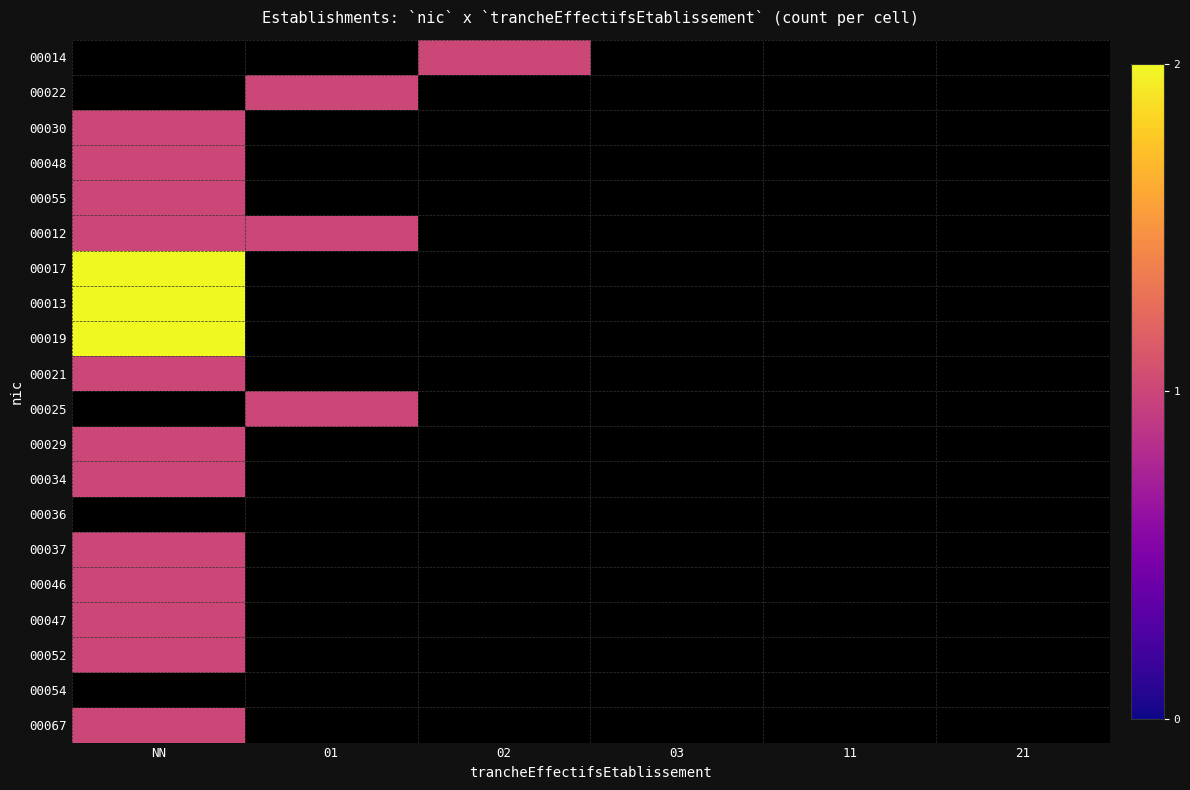

At 01, list the series in order from smallest to largest.

00014, 00022, 00030, 00048, 00055, 00012, 00017, 00013, 00019, 00021, 00025, 00029, 00034, 00036, 00037, 00046, 00047, 00052, 00054, 00067